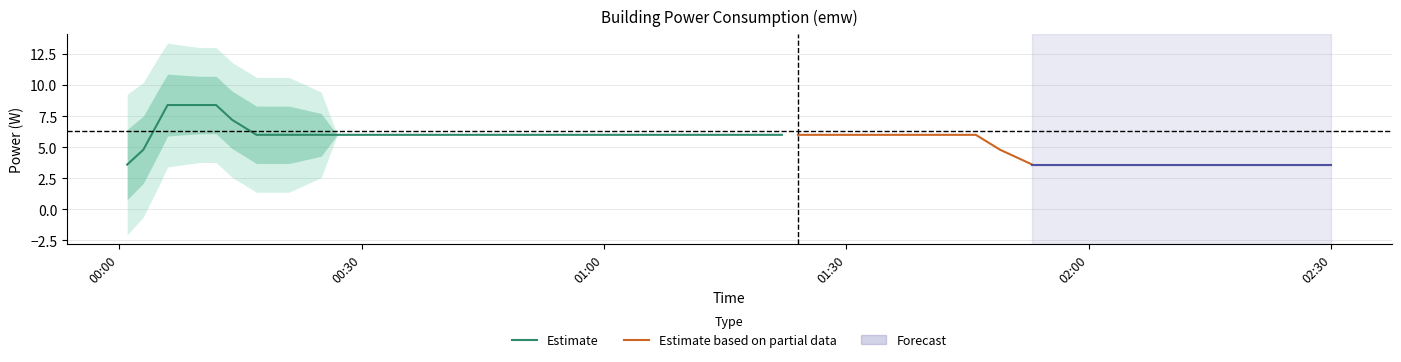

What is the average value?

6